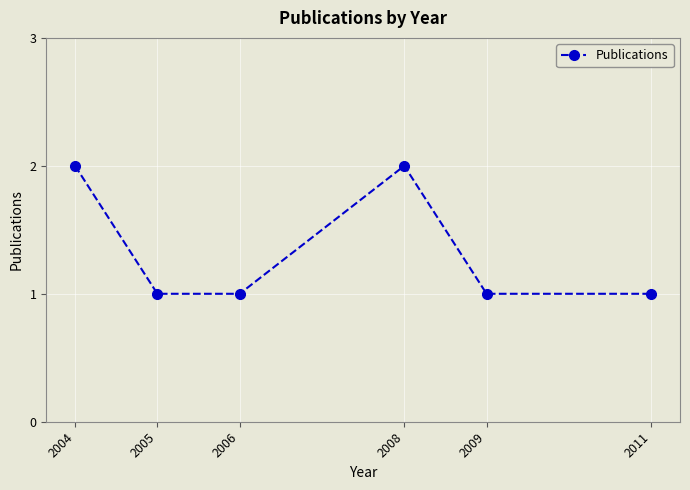

What is the difference between the values at 2004 and 2006?

1